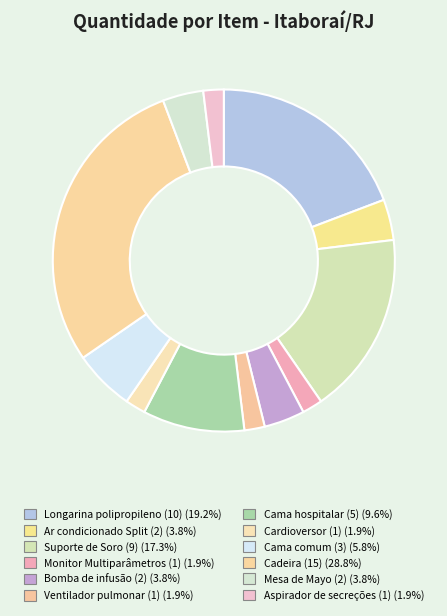

Count the number of slices in the pie.

12